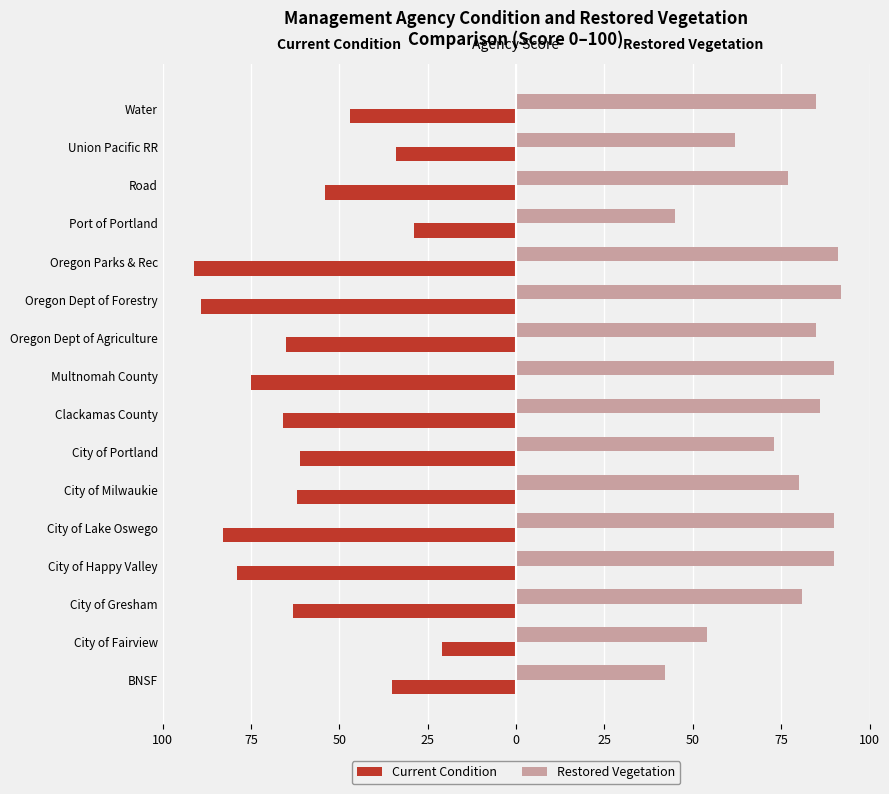

What is the average value of the Current Condition series?

-60